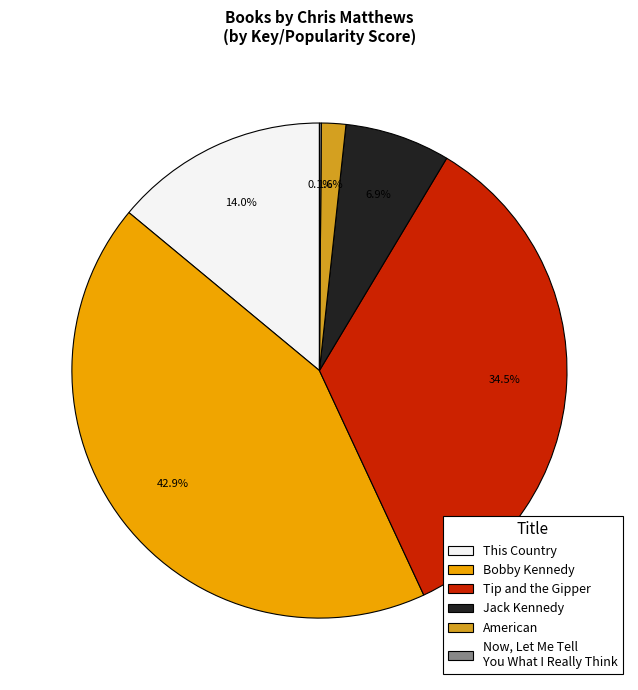

What is the ratio of the value at Jack Kennedy to the value at American?

4.3